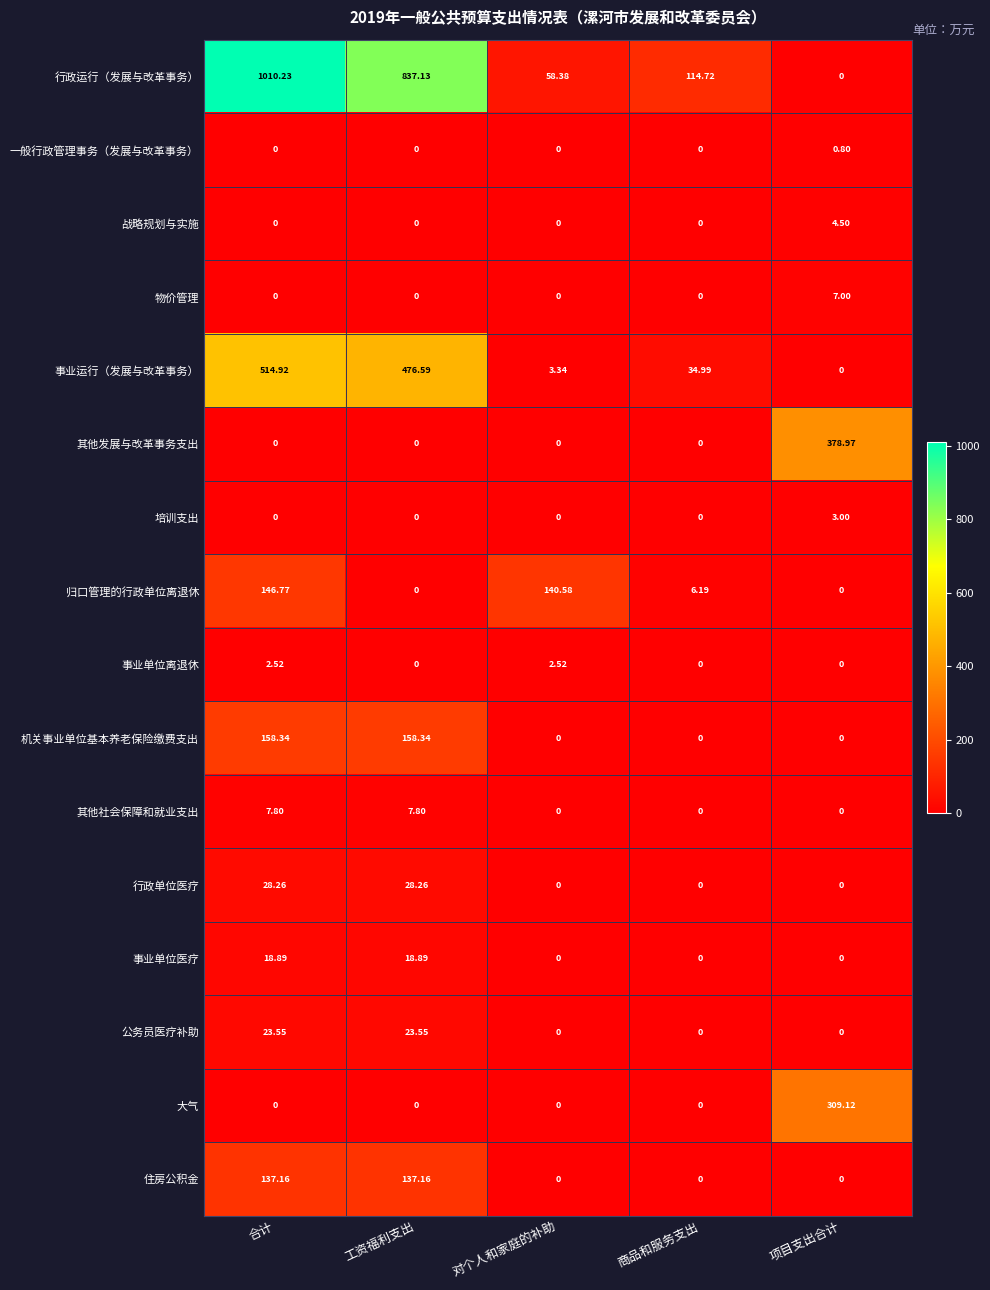

At which category is the sum across all series the highest?

合计